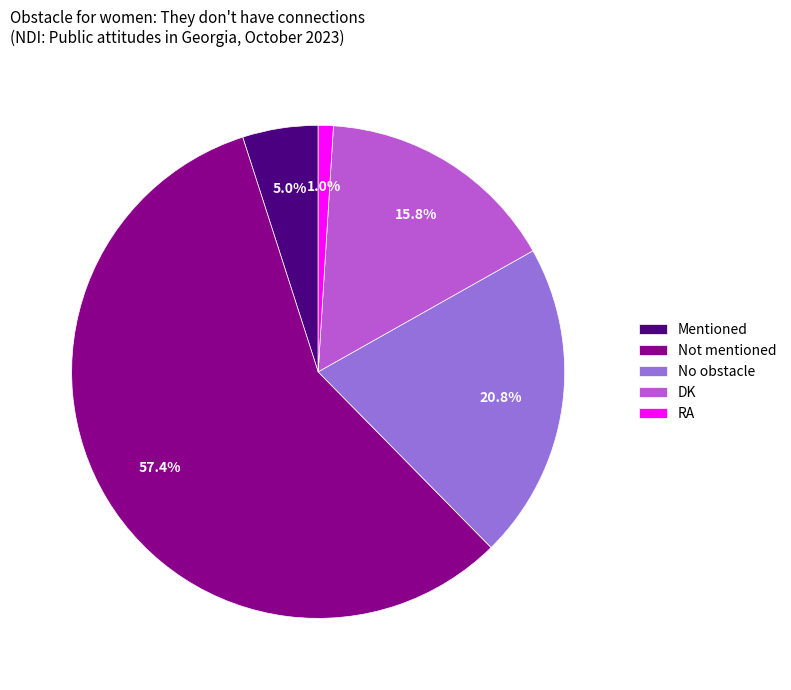

What percentage is the DK slice, to the nearest percent?

16%